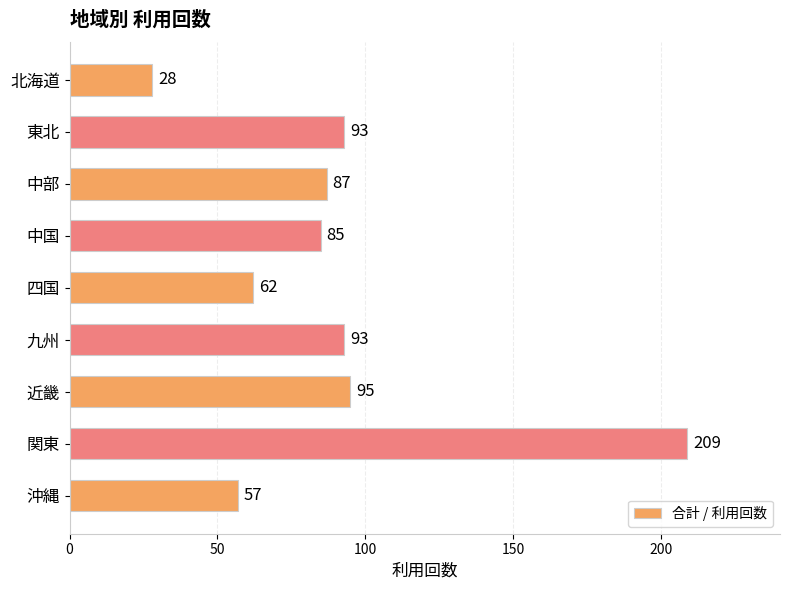

Is it true that the value at 北海道 is 11?

False